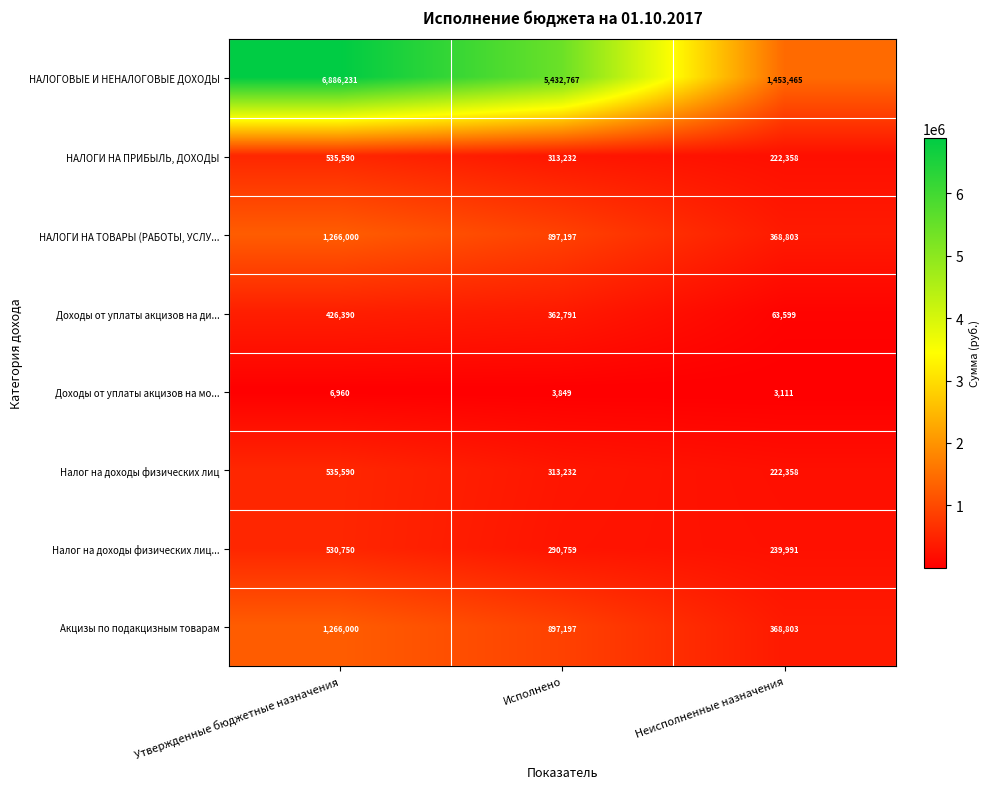

The Налог на доходы физических лиц... series shows 413408 at Неисполненные назначения. True or false?

False